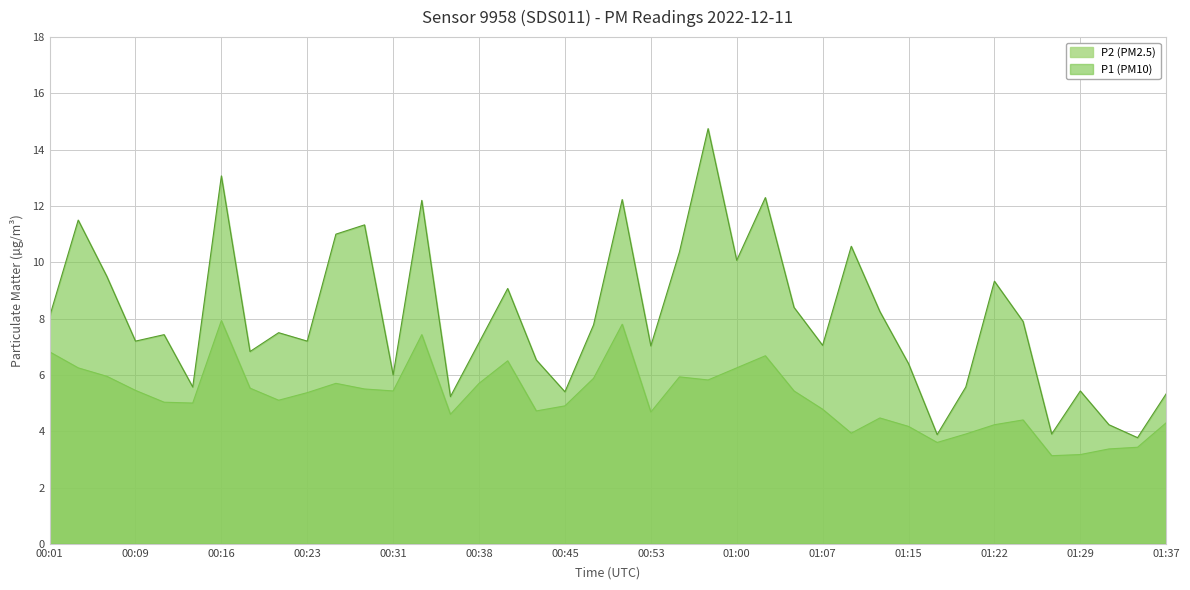

Does the chart display data point markers on the line(s)?

No